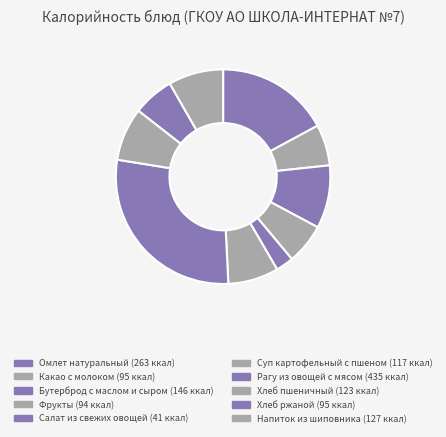

Which has a higher value, Рагу из овощей с мясом or Омлет натуральный?

Рагу из овощей с мясом